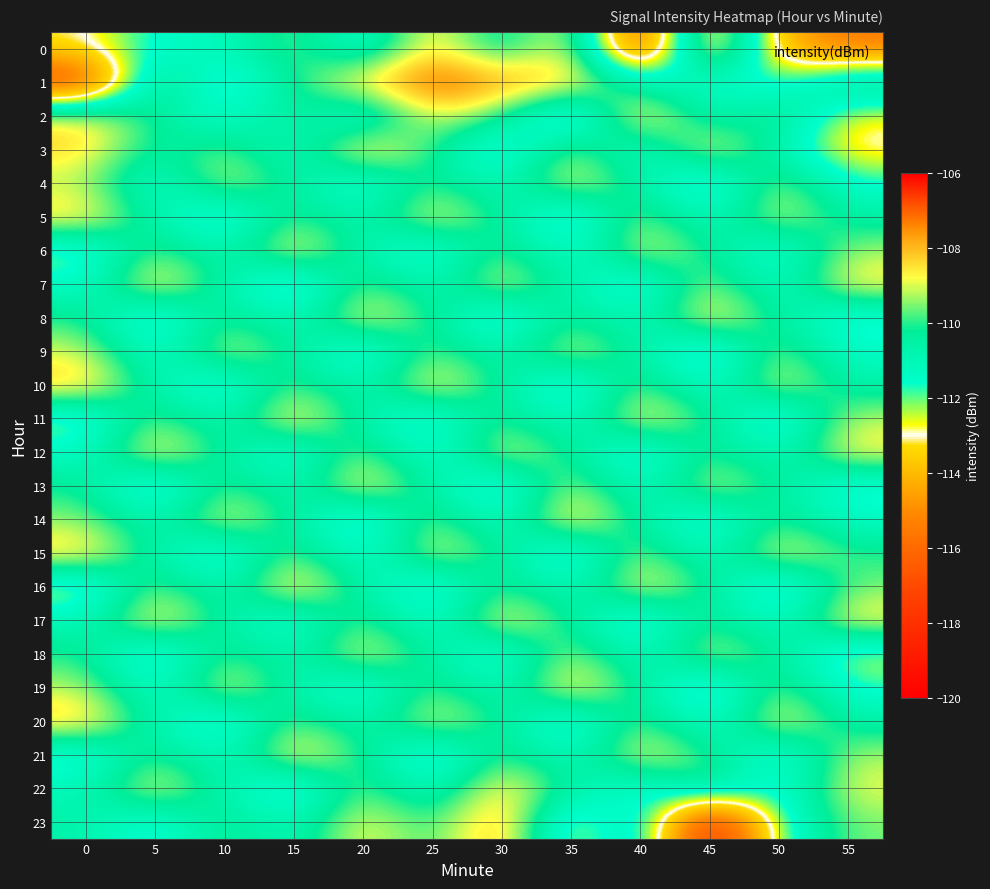

Reading left to right, extract all data points from this chart.

0: 0=-113.1	5=-111.3	10=-111.3	15=-109.4	20=-112.0	25=-108.1	30=-111.1	35=-108.0	40=-117.8	45=-106.5	50=-114.4	55=-115.5
1: 0=-117.6	5=-109.1	10=-112.6	15=-110.1	20=-108.2	25=-106.7	30=-107.4	35=-108.1	40=-110.8	45=-111.5	50=-112.0	55=-109.5
2: 0=-108.5	5=-110.2	10=-111.8	15=-109.9	20=-112.3	25=-108.7	30=-110.1	35=-113.4	40=-107.8	45=-111.2	50=-109.6	55=-112.9
3: 0=-108.3	5=-110.7	10=-109.4	15=-111.5	20=-107.9	25=-110.0	30=-112.6	35=-109.1	40=-111.8	45=-108.4	50=-110.9	55=-113.2
4: 0=-109.3	5=-111.7	10=-108.9	15=-110.4	20=-112.1	25=-109.8	30=-111.3	35=-108.6	40=-110.5	45=-112.8	50=-109.0	55=-111.6
5: 0=-108.2	5=-110.8	10=-112.5	15=-109.7	20=-111.0	25=-108.5	30=-110.3	35=-112.7	40=-109.2	45=-111.4	50=-108.8	55=-110.6
6: 0=-112.4	5=-109.5	10=-111.1	15=-108.3	20=-110.9	25=-112.2	30=-109.6	35=-111.8	40=-108.7	45=-110.2	50=-112.0	55=-109.3
7: 0=-111.5	5=-108.1	10=-110.7	15=-112.9	20=-109.4	25=-111.2	30=-108.6	35=-110.8	40=-112.3	45=-109.1	50=-111.6	55=-108.4
8: 0=-110.0	5=-112.7	10=-109.8	15=-111.3	20=-108.5	25=-110.1	30=-112.6	35=-109.9	40=-111.4	45=-108.2	50=-110.5	55=-112.1
9: 0=-109.0	5=-111.7	10=-108.8	15=-110.3	20=-112.4	25=-109.5	30=-111.0	35=-108.7	40=-110.6	45=-112.8	50=-109.2	55=-111.5
10: 0=-108.0	5=-110.9	10=-112.2	15=-109.6	20=-111.1	25=-108.3	30=-110.4	35=-112.6	40=-109.3	45=-111.8	50=-108.6	55=-110.7
11: 0=-112.5	5=-109.4	10=-111.2	15=-108.1	20=-110.8	25=-112.3	30=-109.7	35=-111.6	40=-108.4	45=-110.0	50=-112.7	55=-109.1
12: 0=-111.4	5=-108.2	10=-110.5	15=-112.0	20=-109.3	25=-111.9	30=-108.7	35=-110.2	40=-112.4	45=-109.8	50=-111.3	55=-108.5
13: 0=-110.1	5=-112.8	10=-109.6	15=-111.1	20=-108.3	25=-110.7	30=-112.5	35=-109.0	40=-111.5	45=-108.8	50=-110.3	55=-112.1
14: 0=-109.5	5=-111.0	10=-108.6	15=-110.4	20=-112.7	25=-109.2	30=-111.7	35=-108.0	40=-110.6	45=-112.2	50=-109.9	55=-111.4
15: 0=-108.1	5=-110.8	10=-112.3	15=-109.4	20=-111.9	25=-108.7	30=-110.2	35=-112.6	40=-109.1	45=-111.5	50=-108.4	55=-110.0
16: 0=-112.8	5=-109.3	10=-111.2	15=-108.0	20=-110.7	25=-112.4	30=-109.8	35=-111.3	40=-108.5	45=-110.1	50=-112.9	55=-109.6
17: 0=-111.1	5=-108.2	10=-110.6	15=-112.0	20=-109.5	25=-111.8	30=-108.3	35=-110.3	40=-112.5	45=-109.9	50=-111.6	55=-108.4
18: 0=-110.0	5=-112.7	10=-109.7	15=-111.0	20=-108.6	25=-110.5	30=-112.2	35=-109.1	40=-111.4	45=-108.8	50=-110.3	55=-112.6
19: 0=-109.2	5=-111.7	10=-108.5	15=-110.8	20=-112.1	25=-109.6	30=-111.3	35=-108.1	40=-110.4	45=-112.9	50=-109.3	55=-111.8
20: 0=-108.0	5=-110.9	10=-112.4	15=-109.5	20=-111.0	25=-108.7	30=-110.2	35=-112.5	40=-109.4	45=-111.9	50=-108.3	55=-110.7
21: 0=-112.2	5=-109.8	10=-111.5	15=-108.2	20=-110.1	25=-112.6	30=-109.7	35=-111.4	40=-108.5	45=-110.0	50=-112.3	55=-109.2
22: 0=-111.1	5=-108.4	10=-110.8	15=-112.7	20=-109.3	25=-111.6	30=-108.1	35=-110.5	40=-112.0	45=-109.6	50=-111.9	55=-108.8
23: 0=-110.6	5=-112.1	10=-109.9	15=-111.2	20=-108.5	25=-110.3	30=-107.4	35=-113.4	40=-109.7	45=-119.3	50=-111.8	55=-109.5